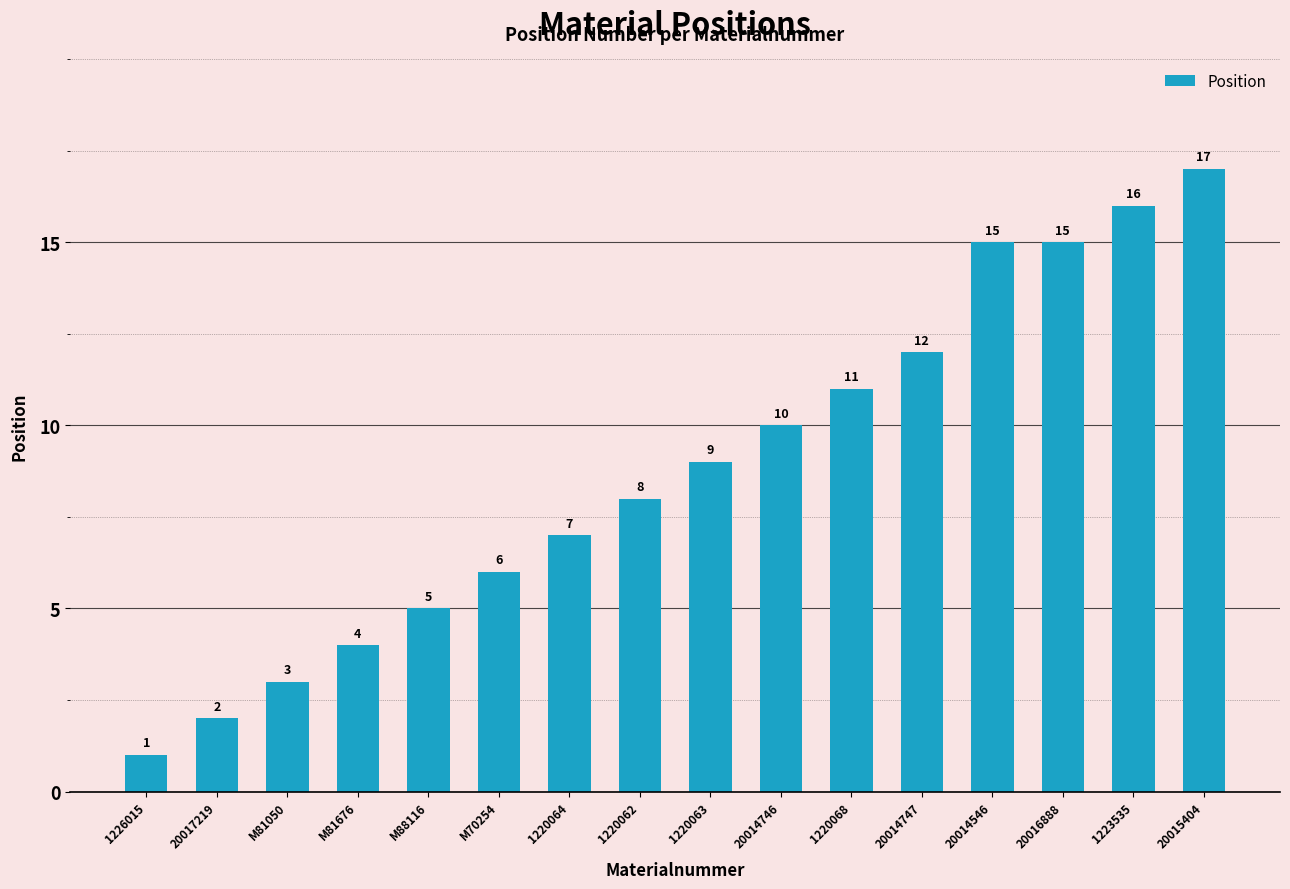

What is the maximum value shown in the chart?

17